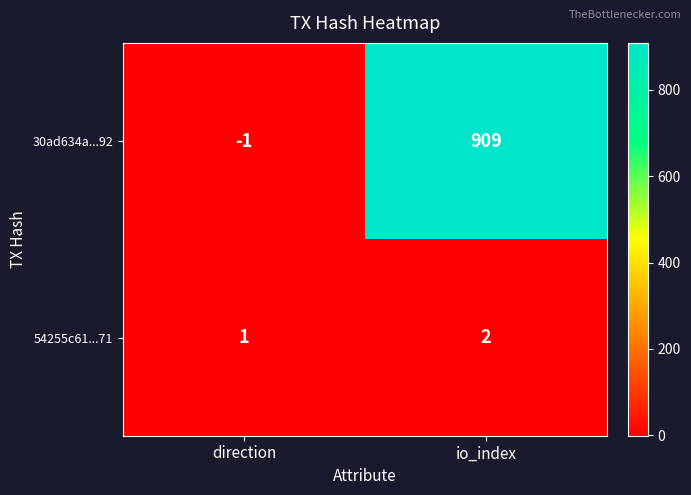

What is the difference between the 30ad634a...92 values at direction and io_index?

910